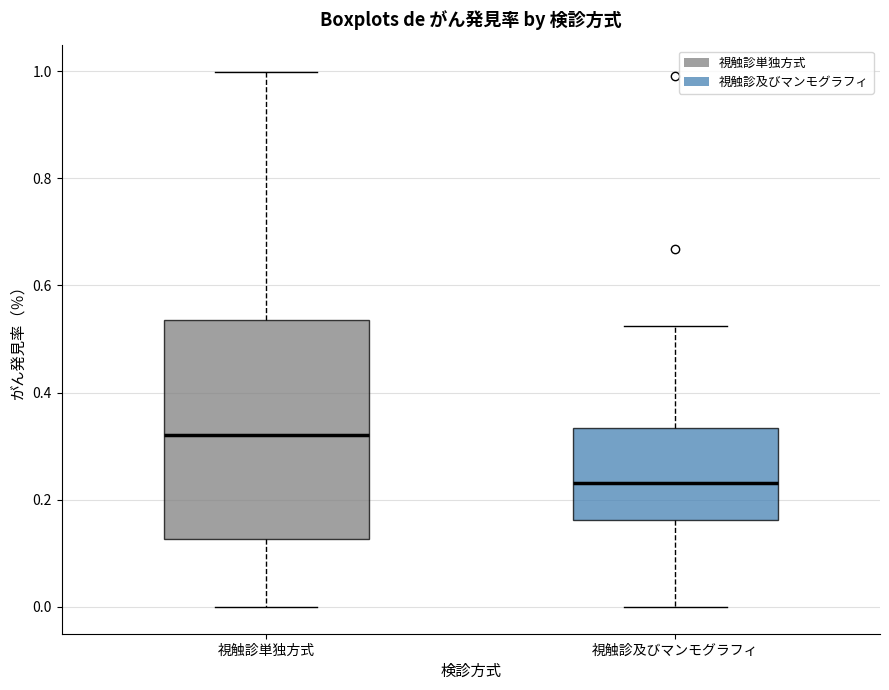

Where does the upper whisker of the box for 視触診及びマンモグラフィ end on the y-axis? The values are not printed on the chart, so give them approximately, as read against the axis.

0.52